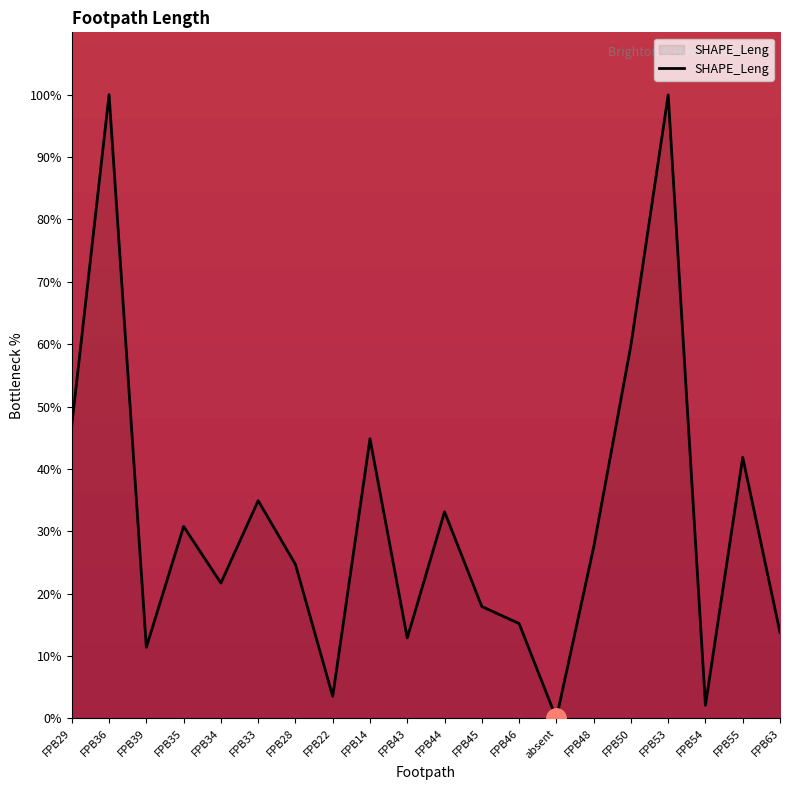

The chart shows a value of 15.2 at FPB46. True or false?

True